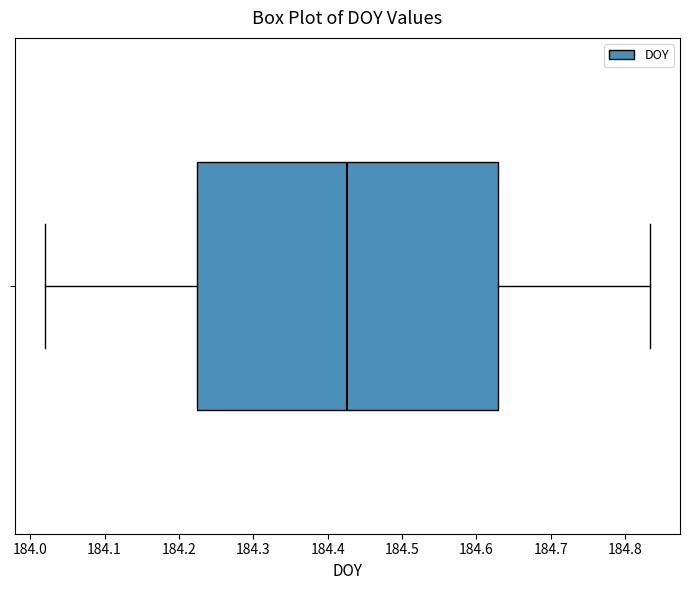

Transcribe this box plot: give where the median line is, the range the box spans, and where the two whiskers end, as read against the x-axis. The values are not printed on the chart, so give them approximately, as read against the axis.

median 184.43, box 184.22 to 184.63, whiskers 184.02 to 184.83